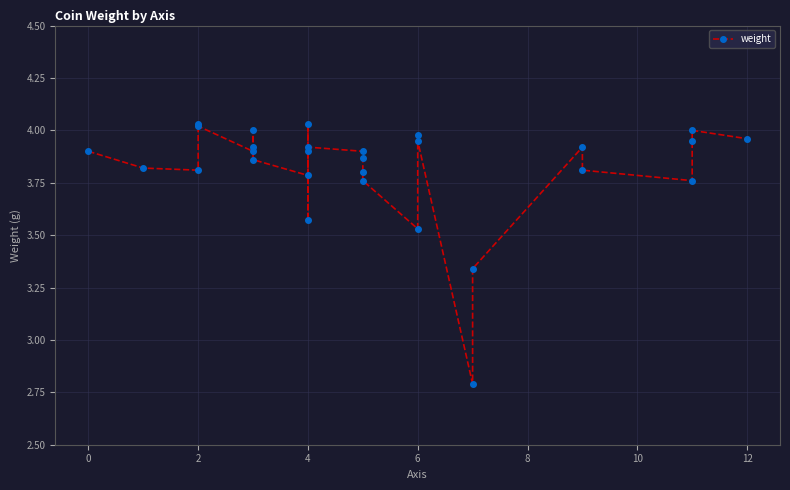

What is the sum of all values?

110.8